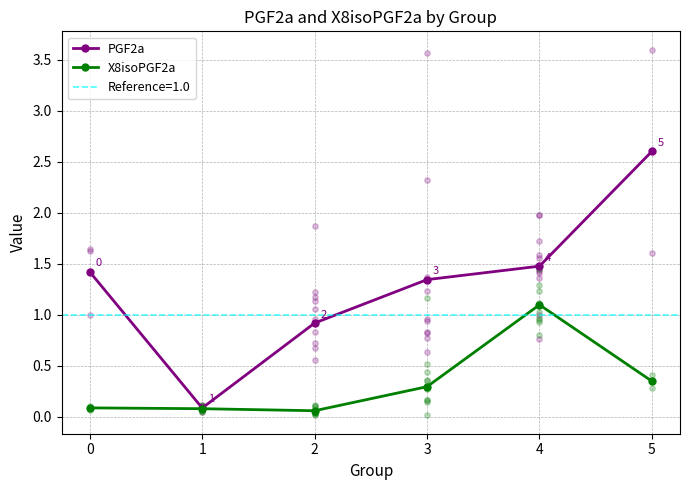

At which category is the sum across all series the highest?

5